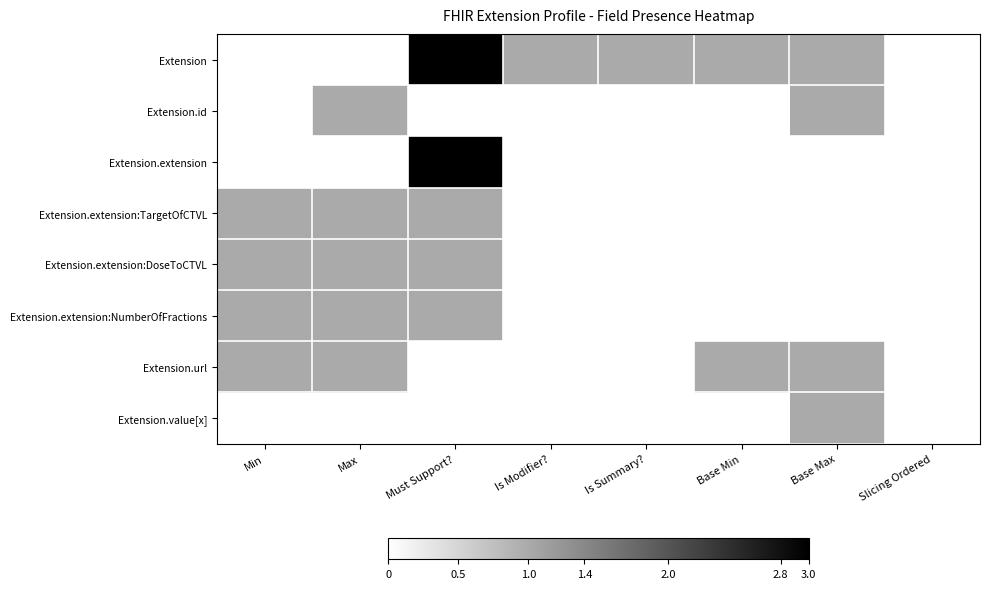

Which label corresponds to the largest value in the chart?

Must Support?